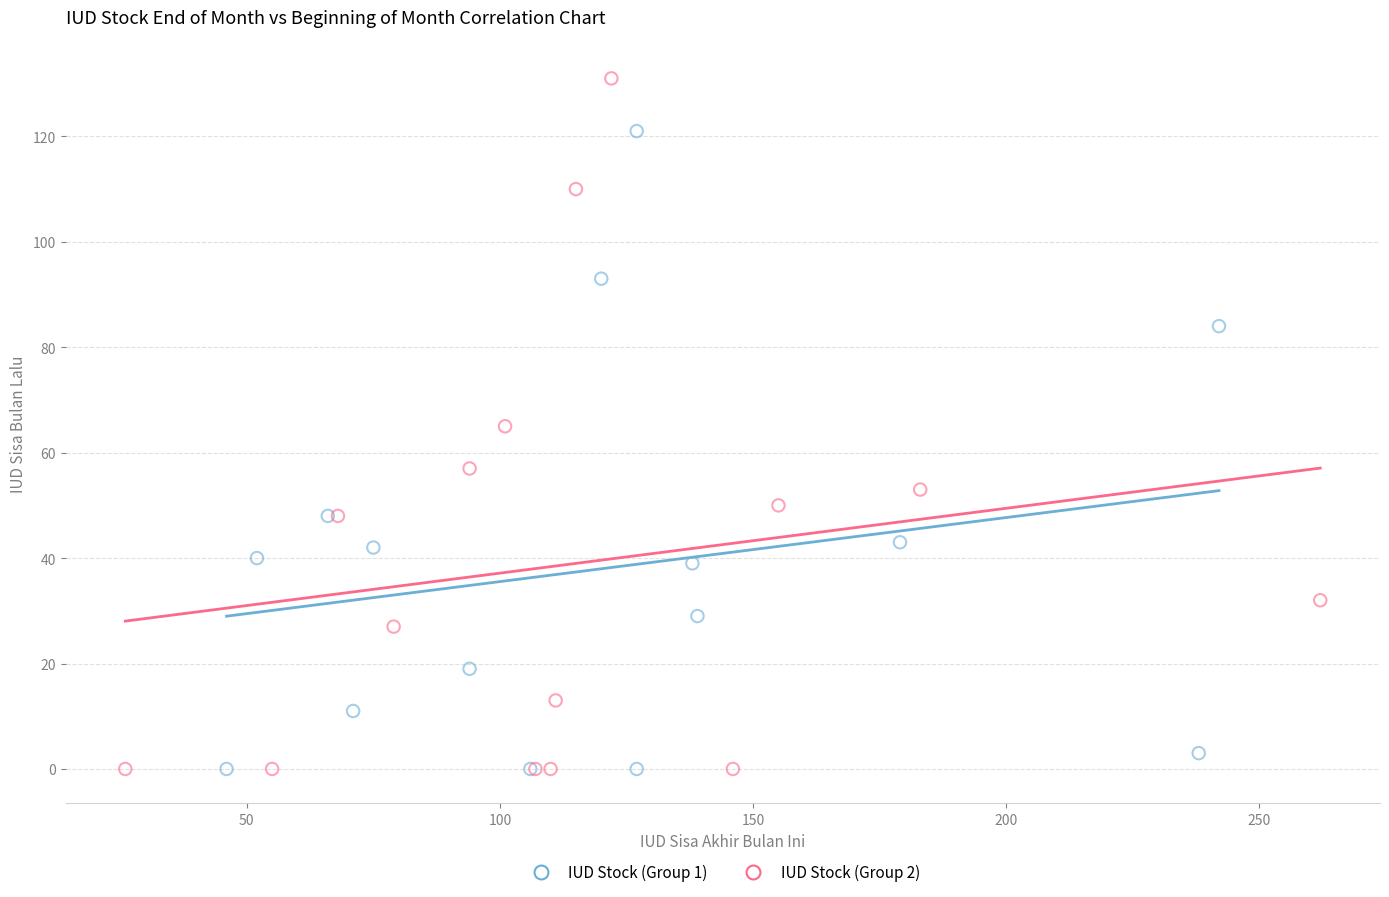

Which series contains the highest Y value?

IUD Stock (Group 2)